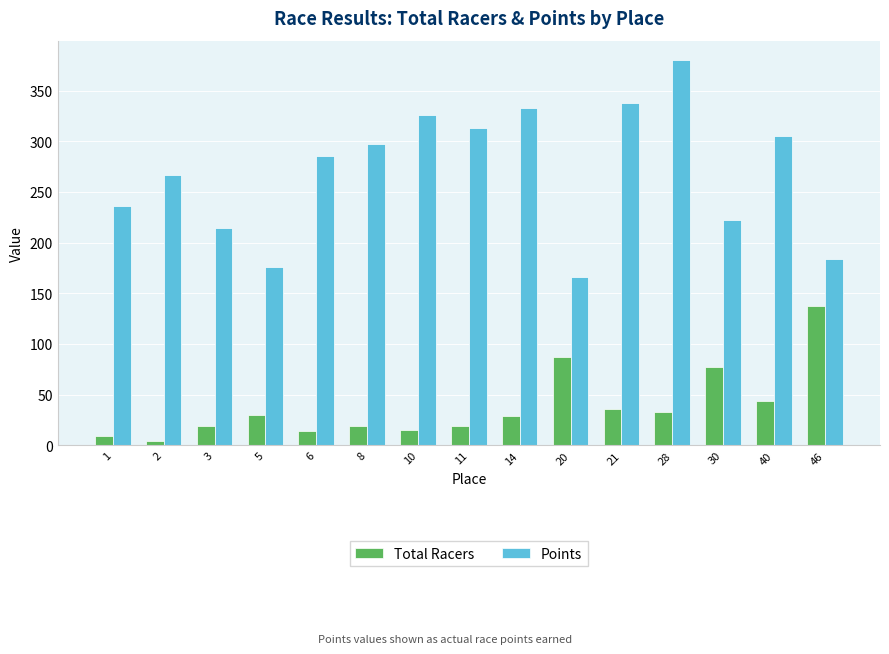

At which category does the chart reach its minimum across all series?

2